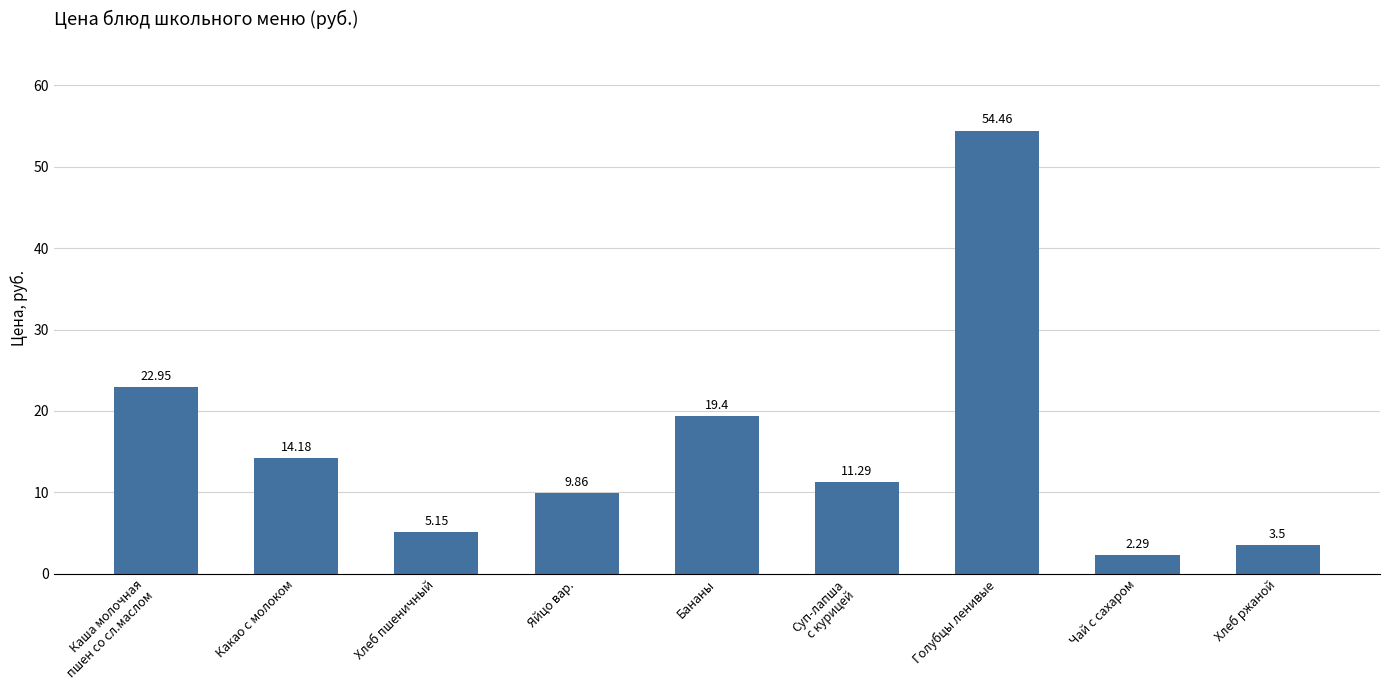

List the labels in order of value, largest first.

Голубцы ленивые, Каша молочная
пшен со сл.маслом, Бананы, Какао с молоком, Суп-лапша
с курицей, Яйцо вар., Хлеб пшеничный, Хлеб ржаной, Чай с сахаром